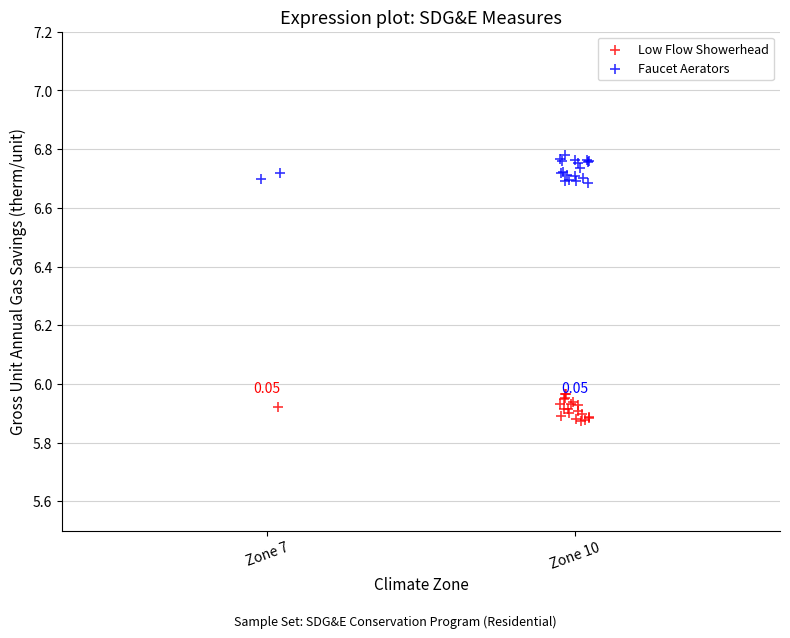

Which series reaches the maximum Y coordinate?

Faucet Aerators